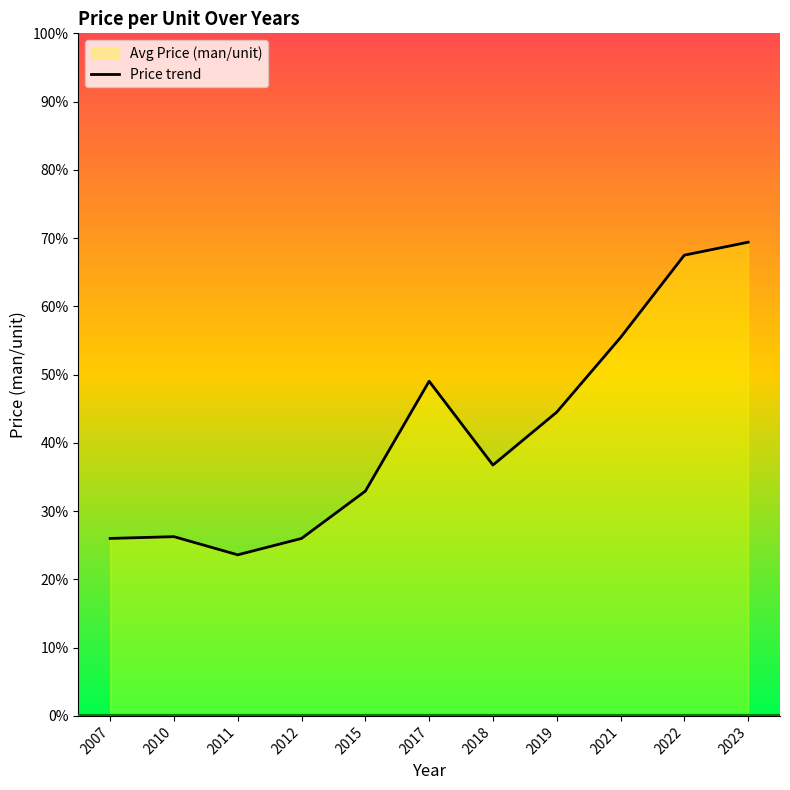

Which category has the highest value across all series?

2023